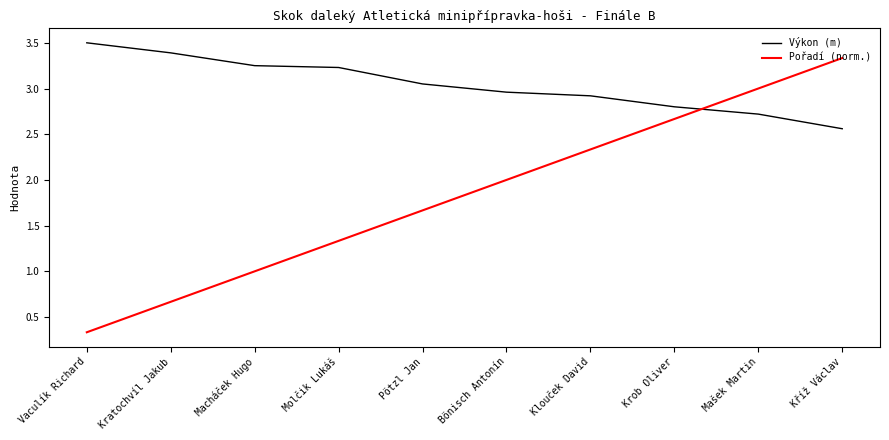

What is the sum of all Pořadí (norm.) values?

18.3